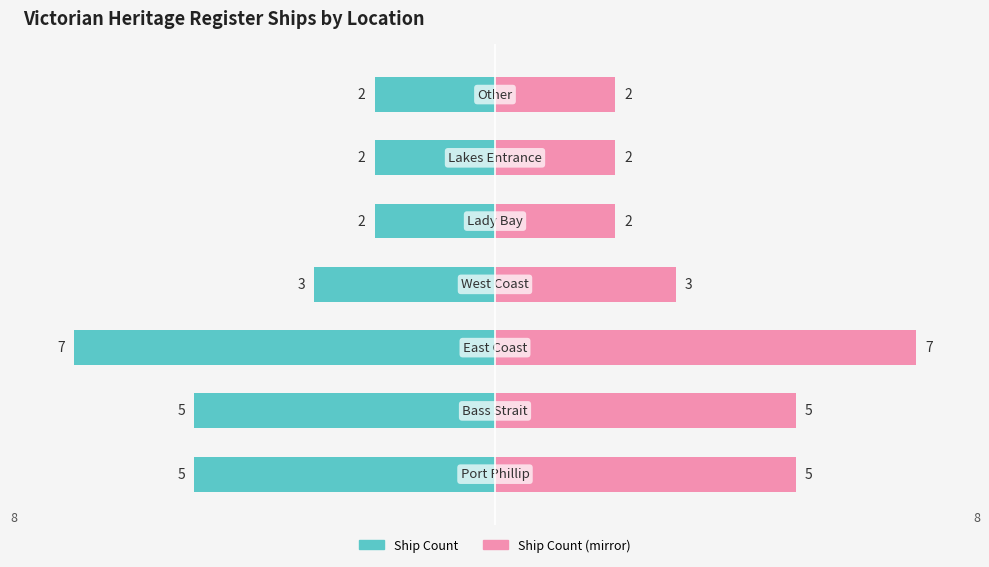

Reading right to left, what are all the values shown in this chart?

Ship Count: -2	-2	-2	-3	-7	-5	-5
Ship Count (mirror): 2	2	2	3	7	5	5